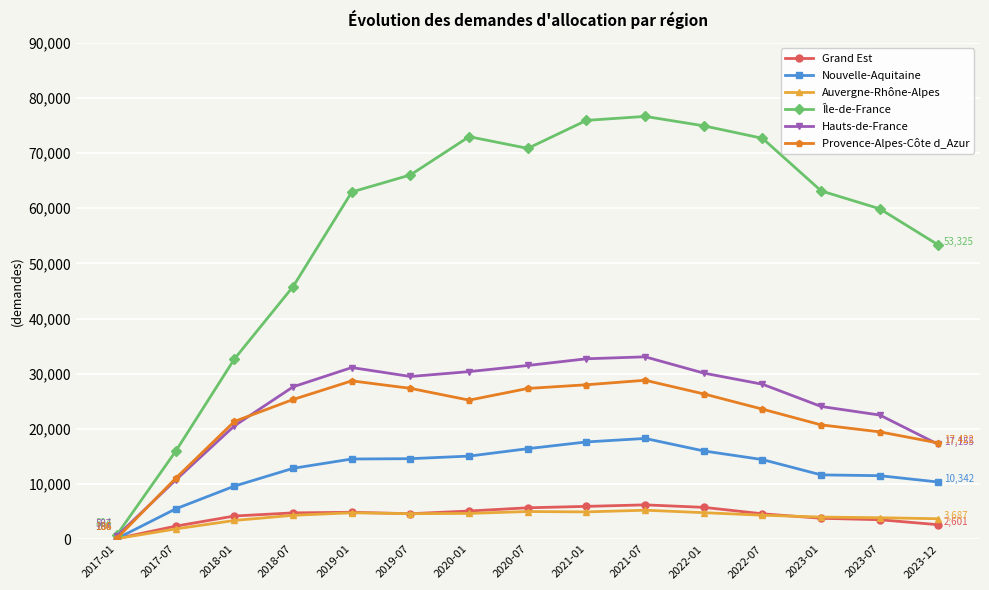

What is the sum of the Auvergne-Rhône-Alpes values at 2021-07 and 2023-01?

9224